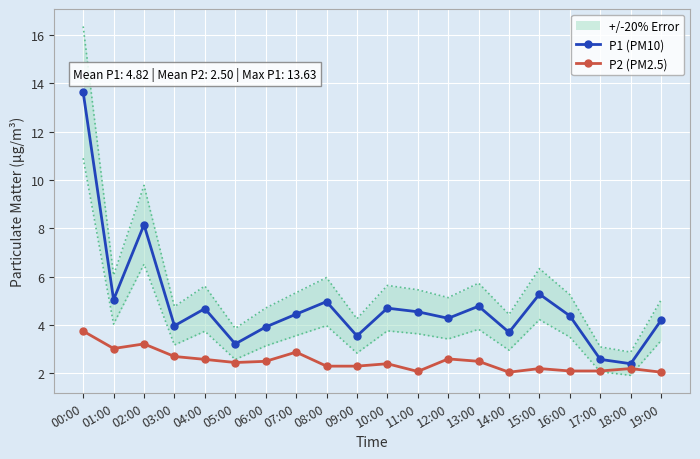

What is the label of the 17th point from the right?

03:00